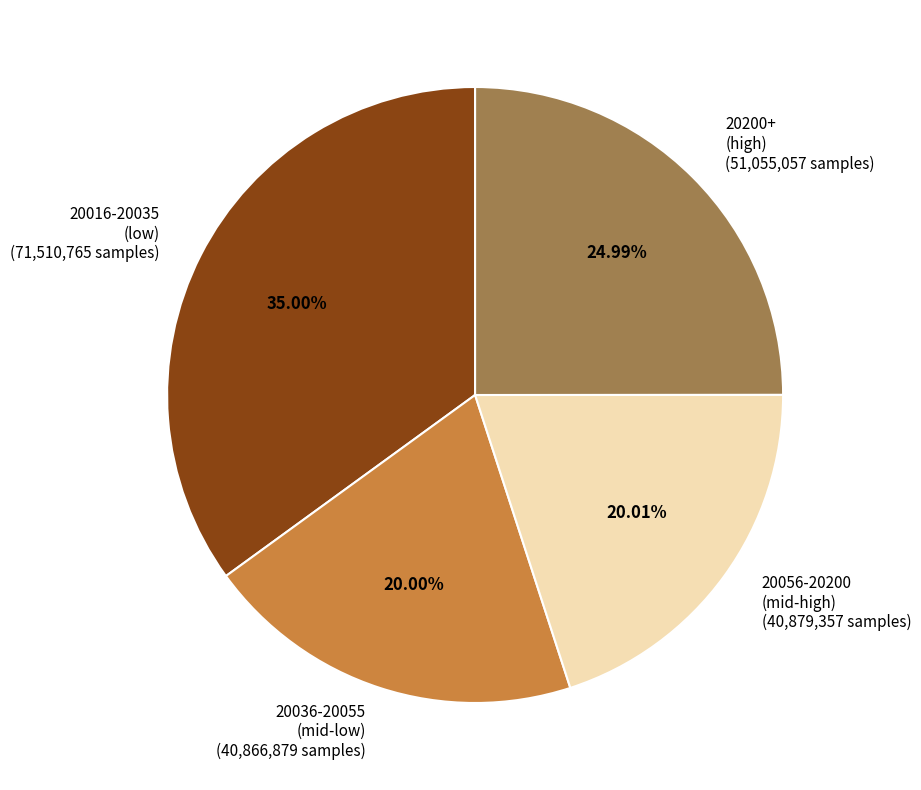

Count the number of slices in the pie.

4